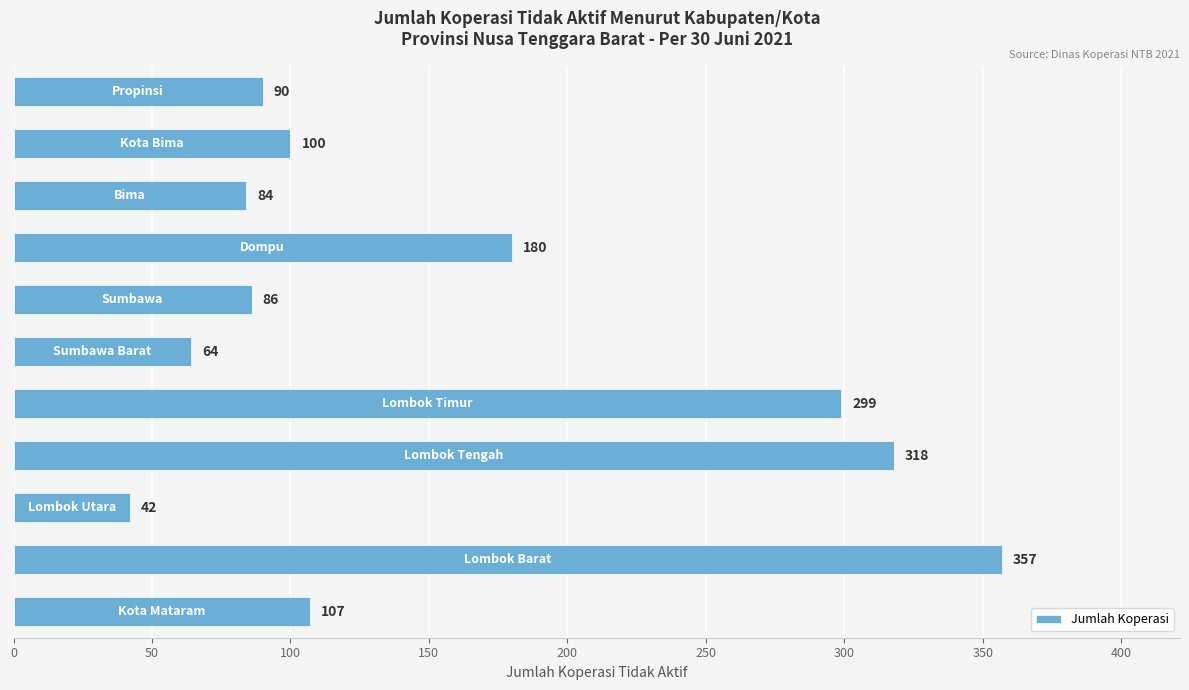

What is the maximum value shown in the chart?

357